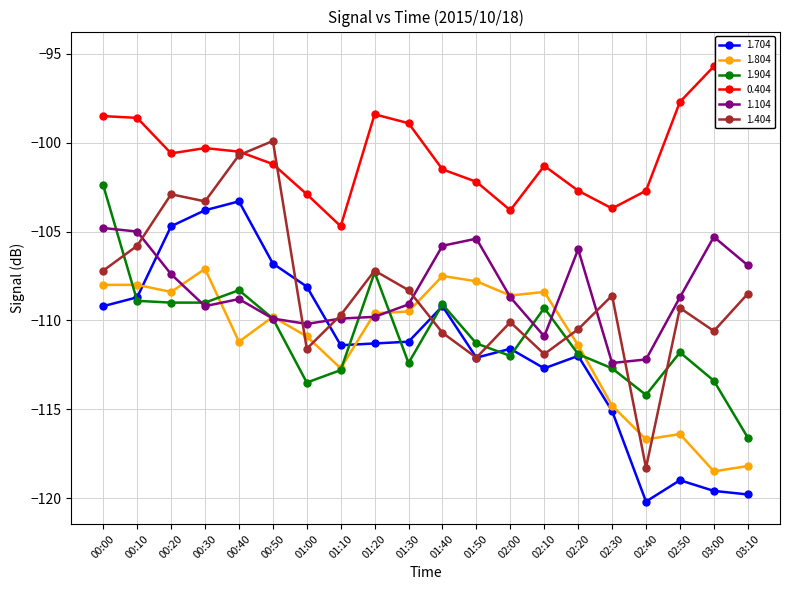

Which category has the lowest value in the 1.704 series?

02:40